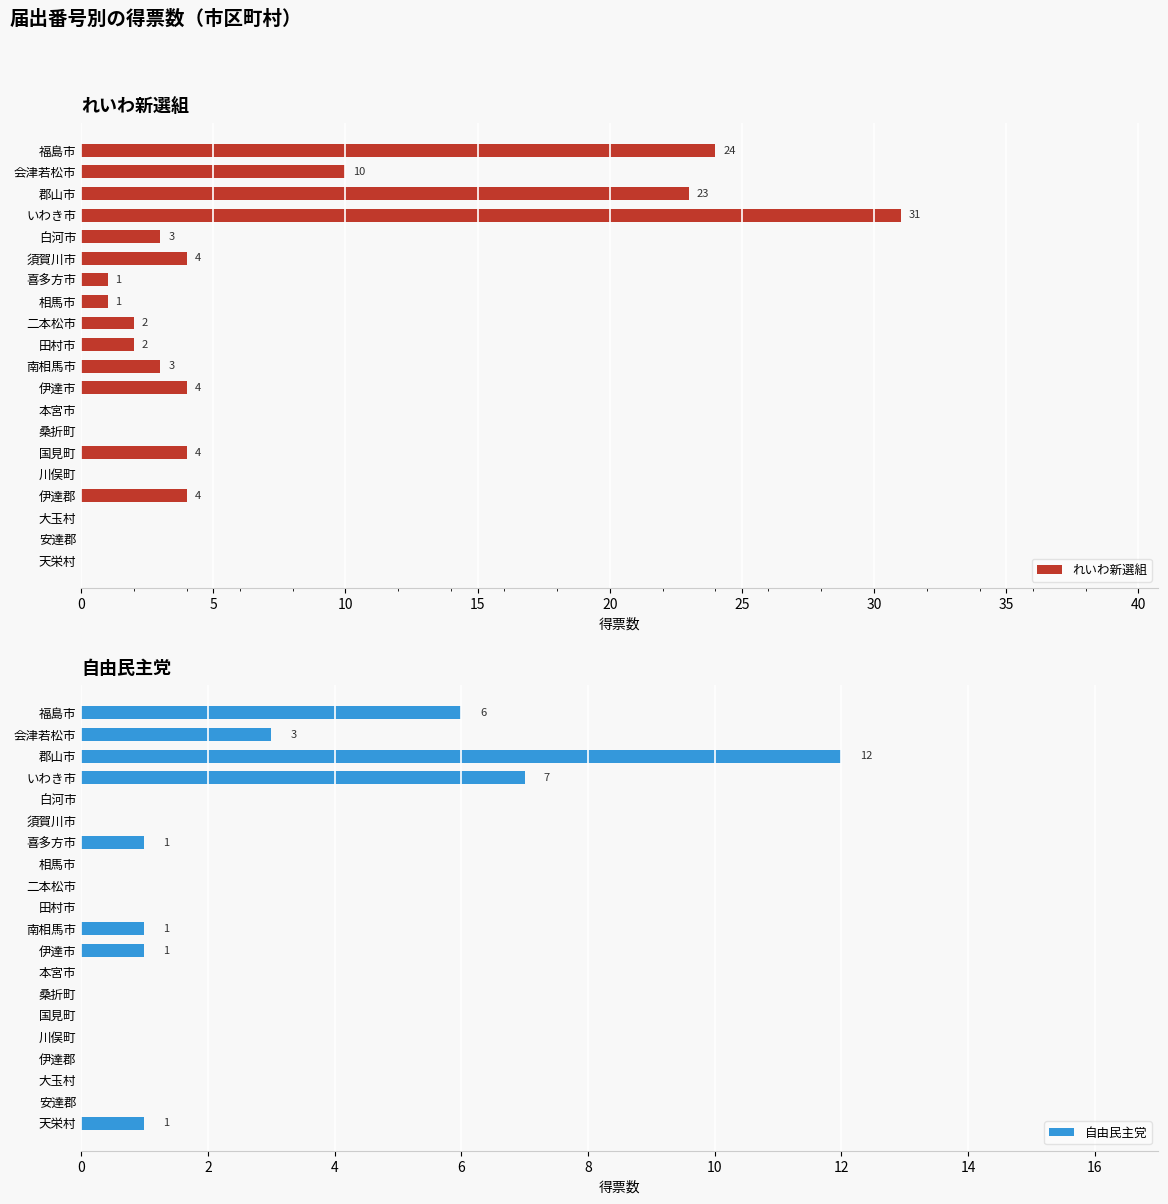

Does the chart contain any negative values?

No